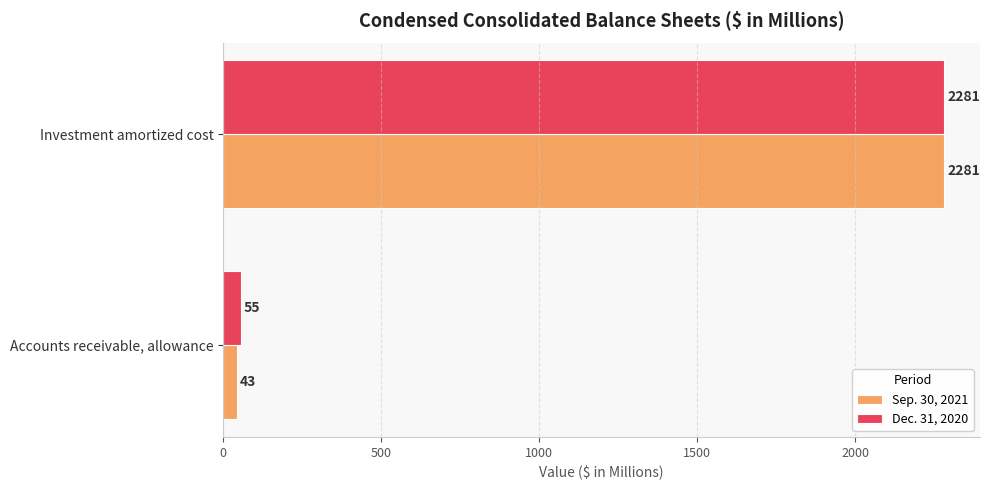

At how many categories does at least one series exceed 461?

1